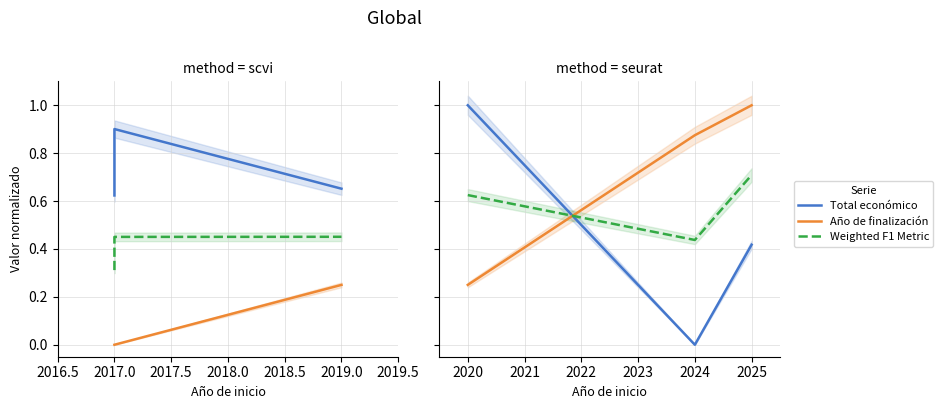

What is the difference between the highest and lowest values at 2024?

0.9